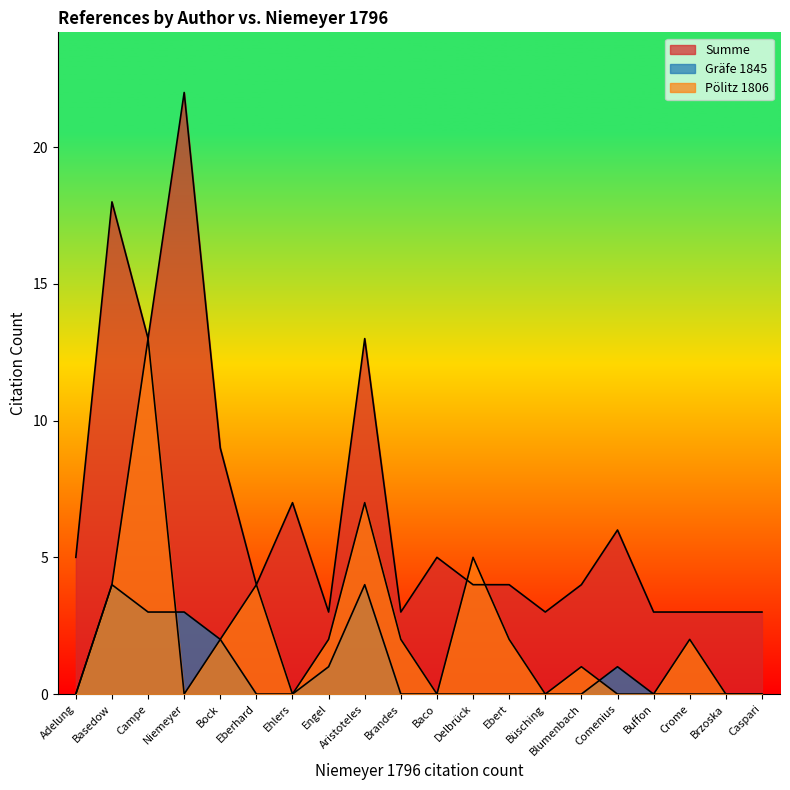

Where is the first local minimum for Pölitz 1806?

Niemeyer